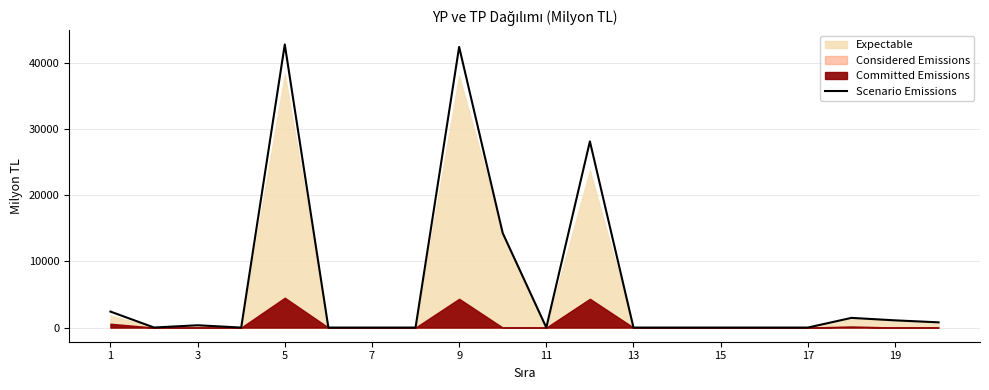

What is the highest value of the Scenario Emissions series?

42826